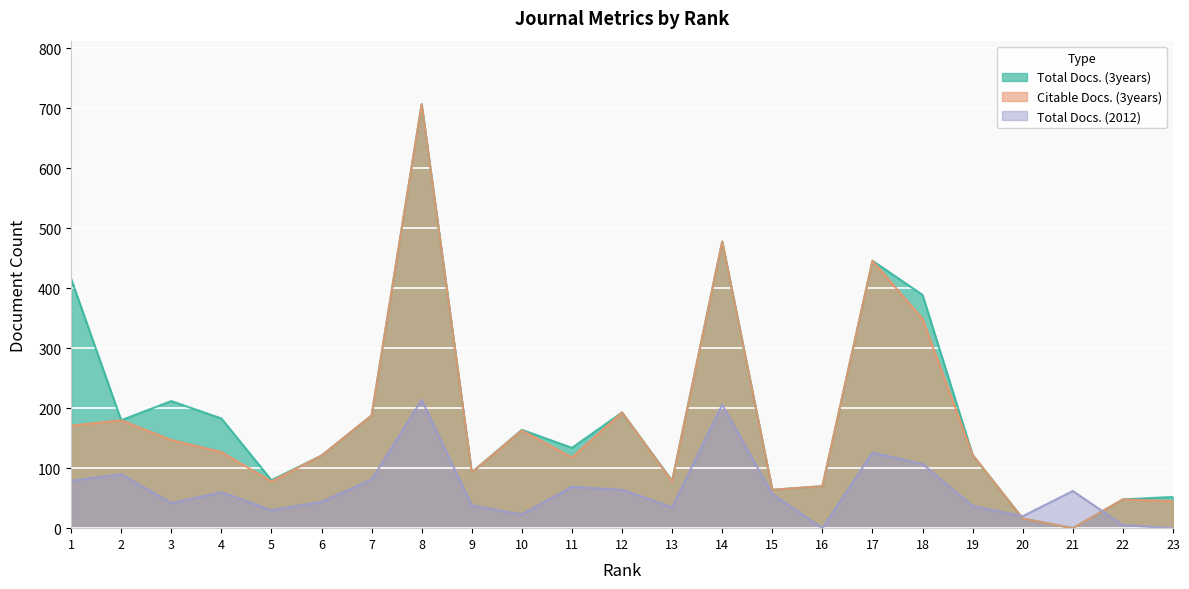

Where is the first local maximum for Total Docs. (3years)?

3